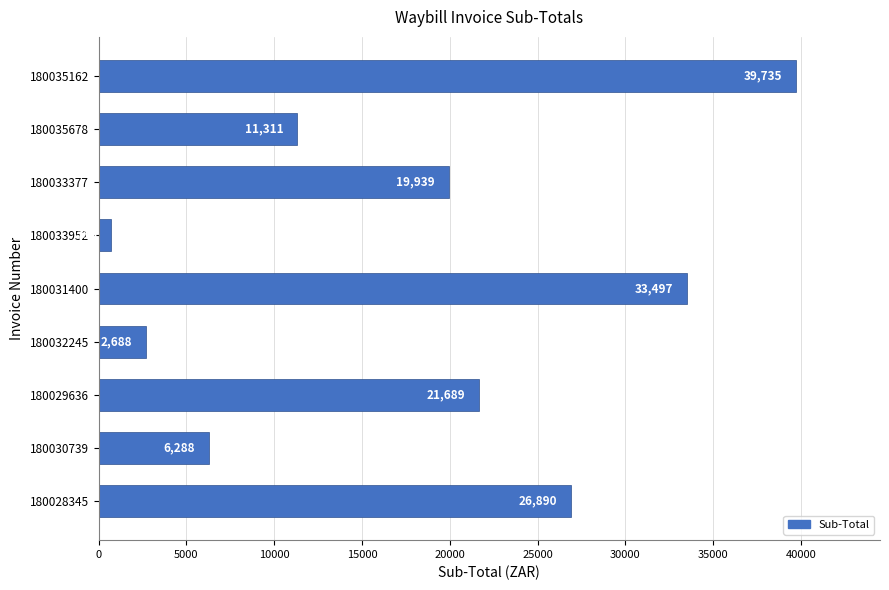

Are the bars grouped side by side (vs. stacked)?

No